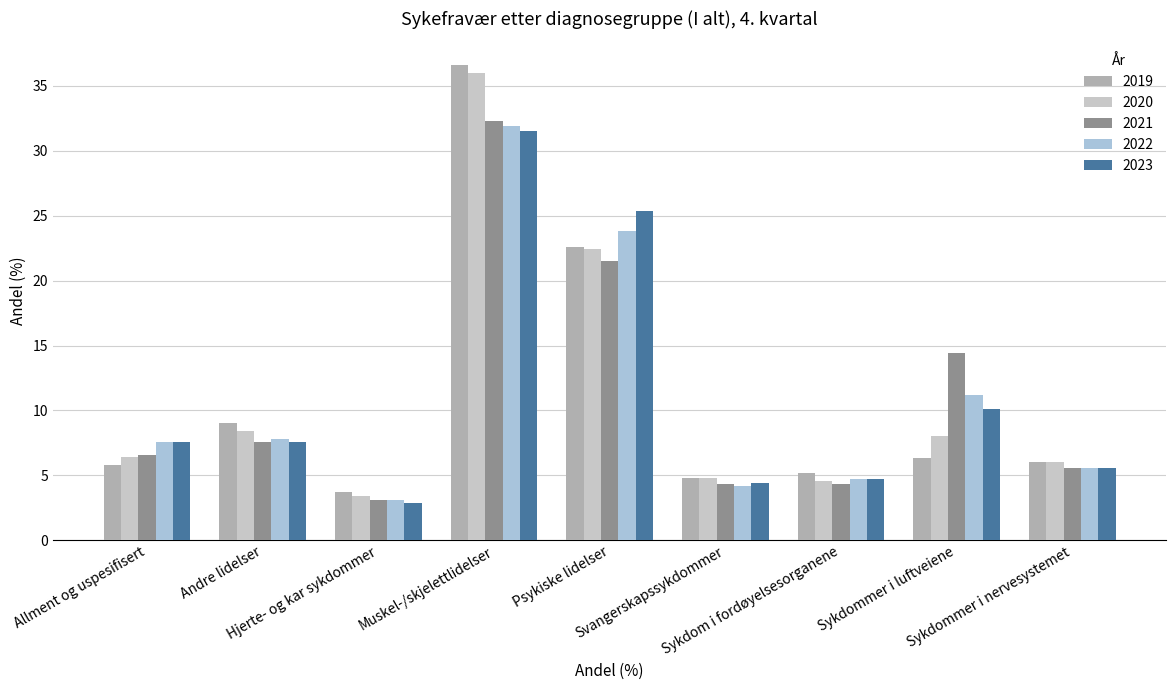

List the labels in order of 2022 value, smallest first.

Hjerte- og kar sykdommer, Svangerskapssykdommer, Sykdom i fordøyelsesorganene, Sykdommer i nervesystemet, Allment og uspesifisert, Andre lidelser, Sykdommer i luftveiene, Psykiske lidelser, Muskel-/skjelettlidelser